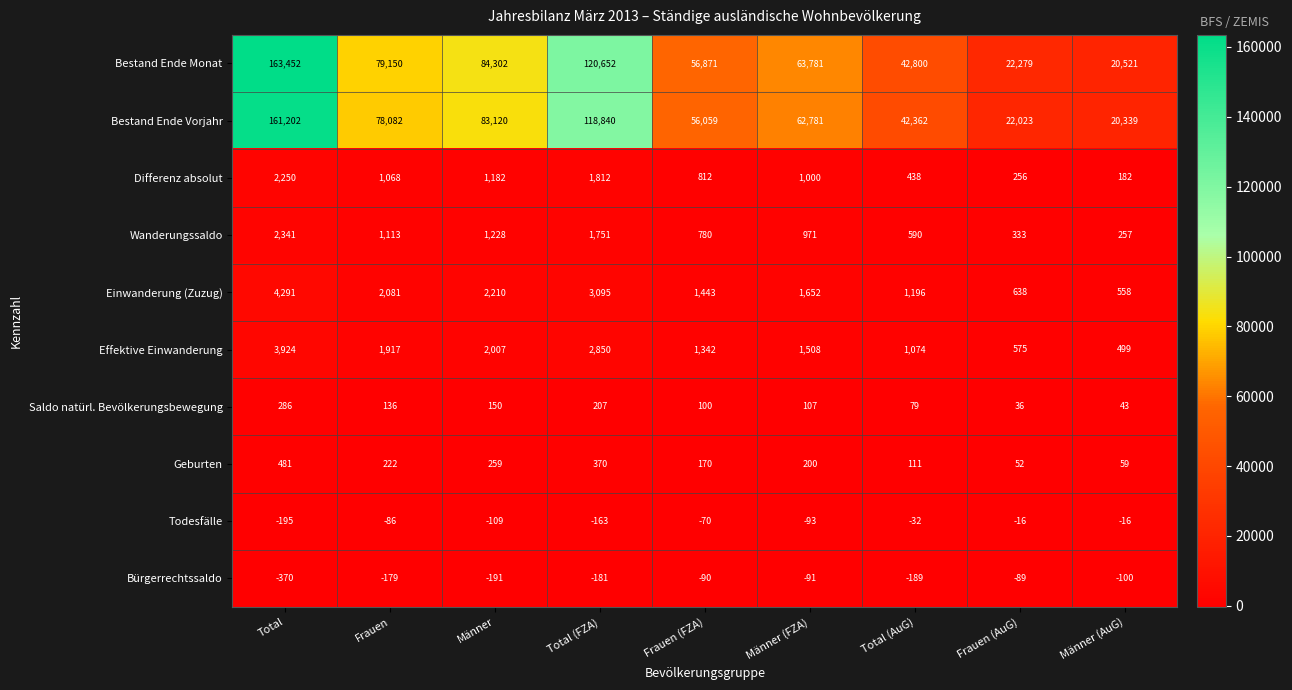

True or false: Differenz absolut has a value of 438 at Total (AuG).

True